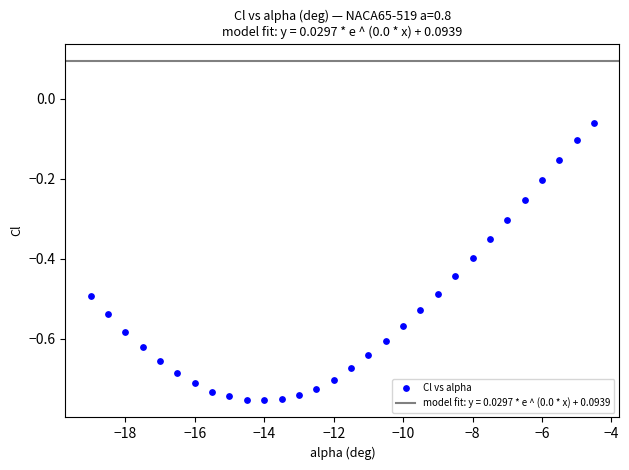

What is the range of X values (max minus min)?

14.5